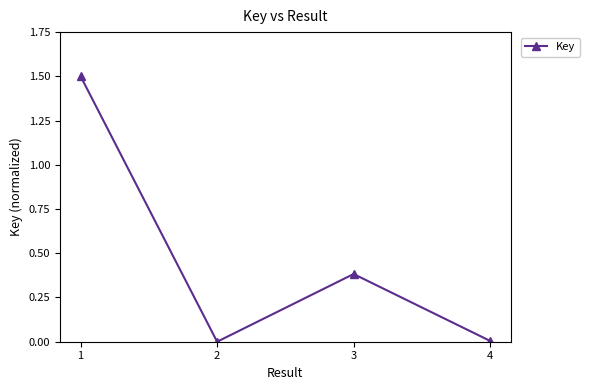

What is the difference between the values at 3 and 2?

0.4